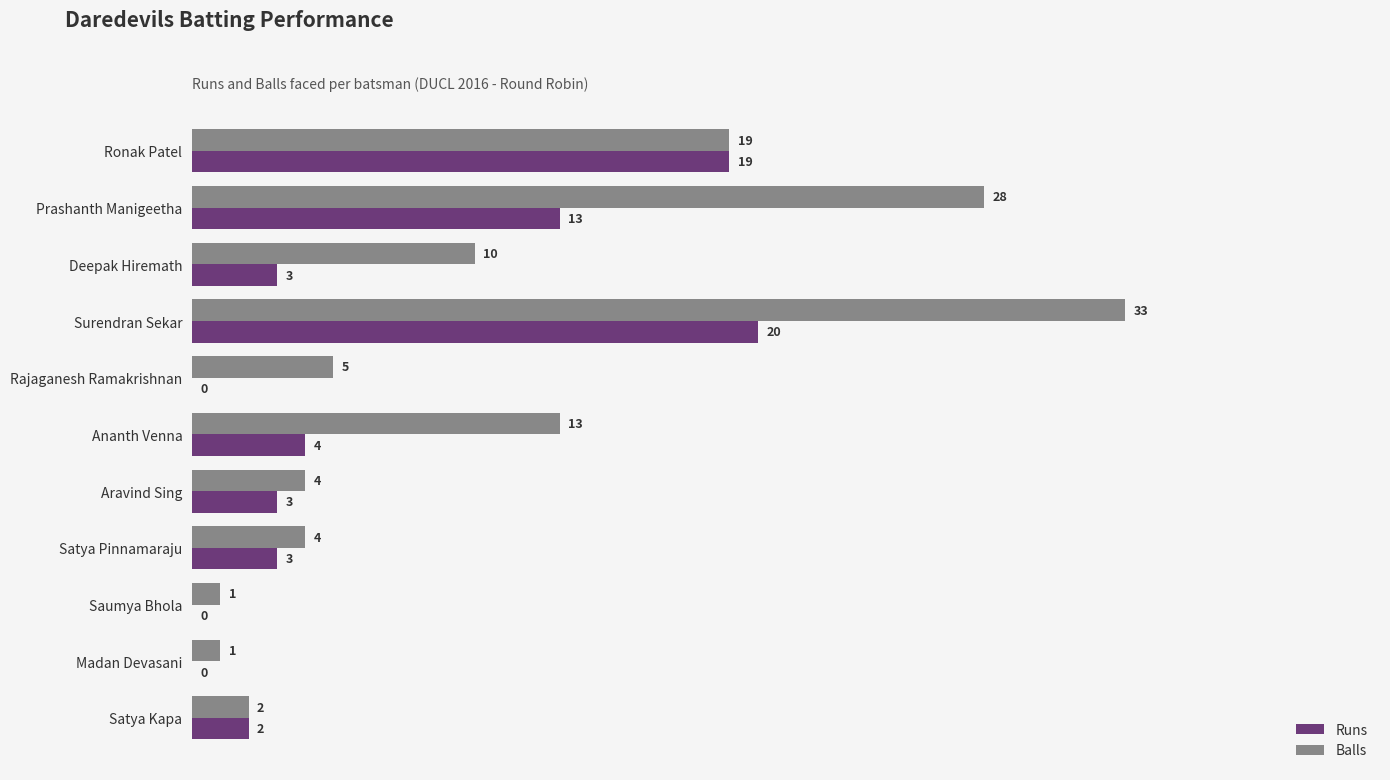

Is the value of Balls at Surendran Sekar greater than the value of Runs at Ananth Venna?

Yes